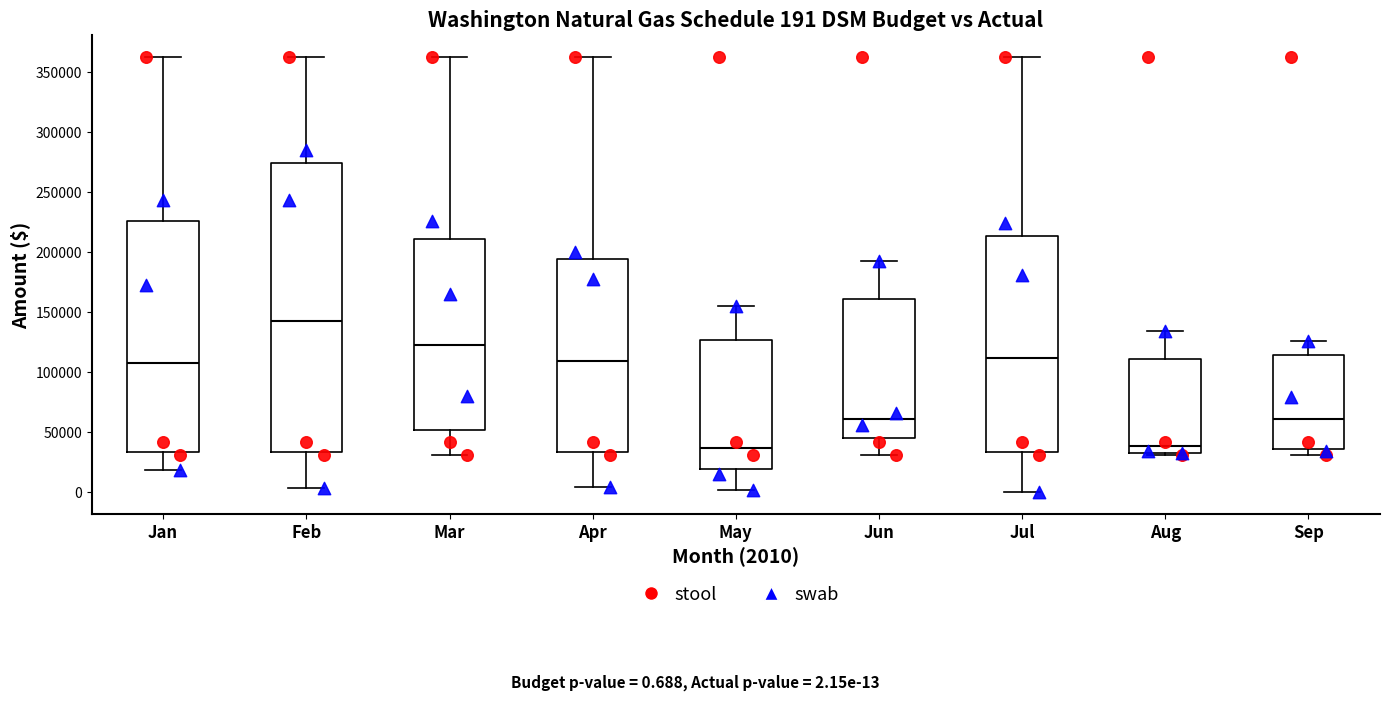

Comparing the boxes themselves (not the whiskers), which one is the tallest?

Feb